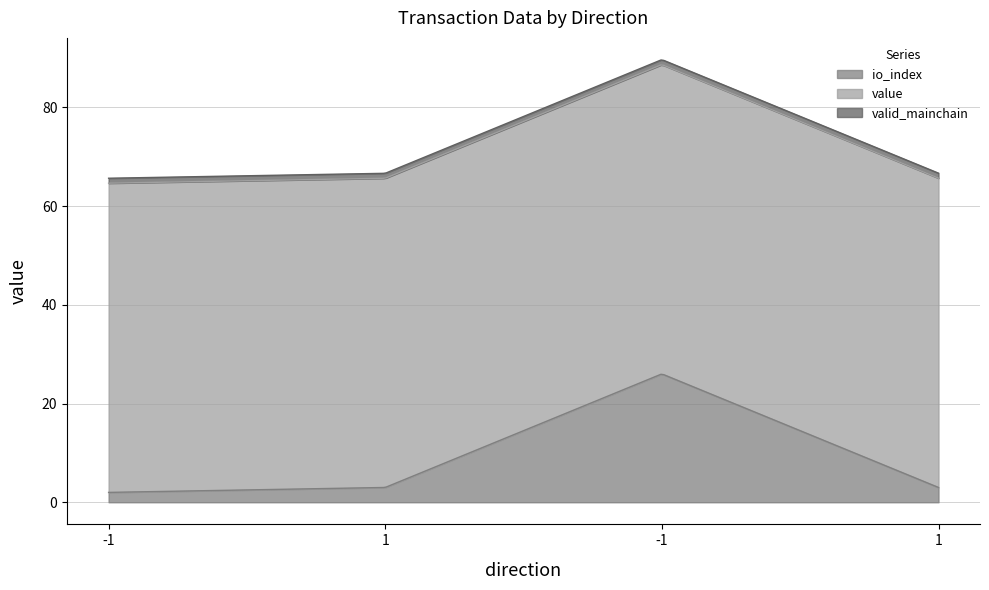

Is the value of valid_mainchain at 1 greater than the value of value at 1?

No